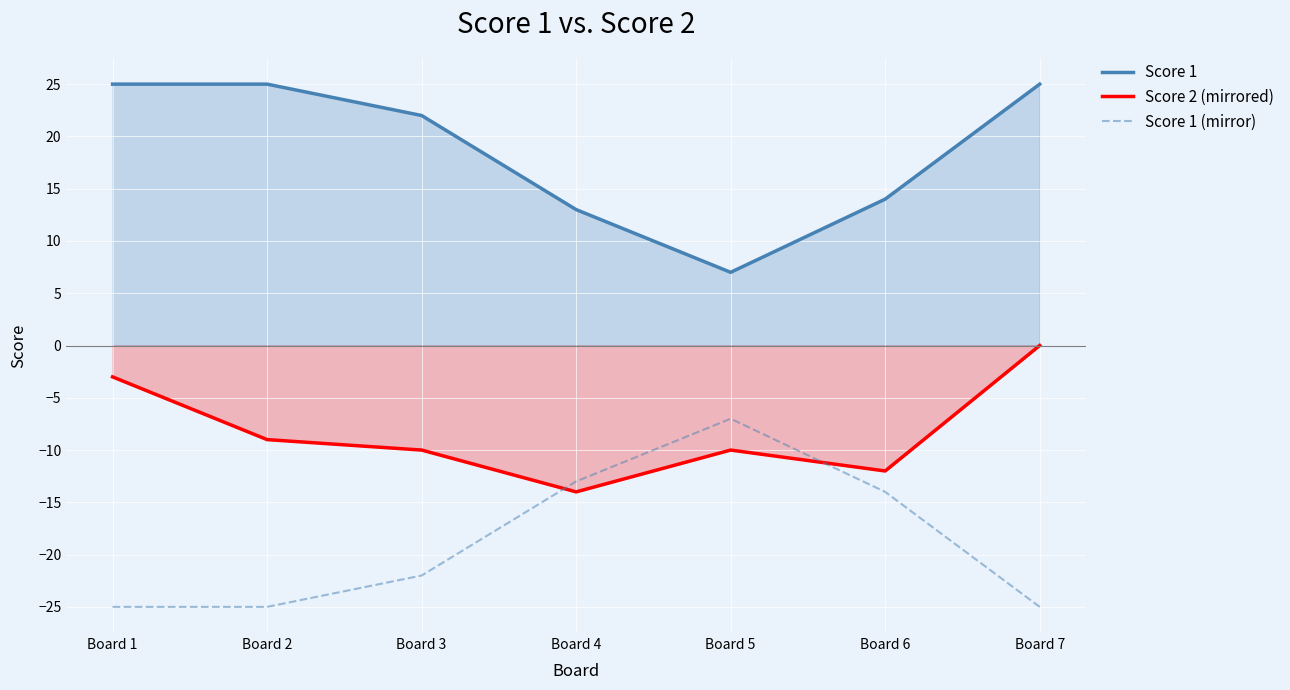

How many data points in Score 1 (mirror) are less than -22?

3